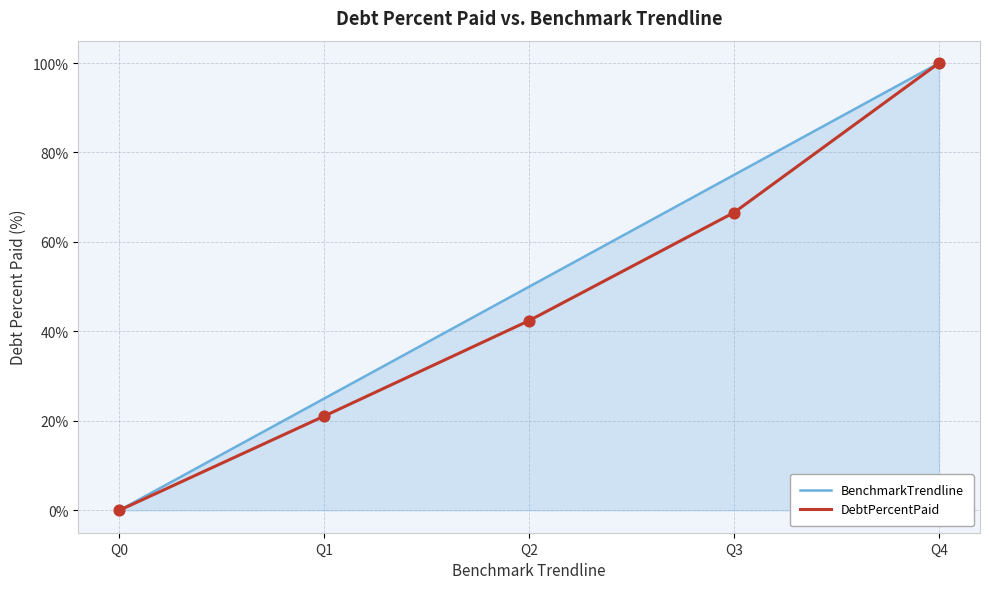

Between Q1 and Q3, which series saw the biggest shift?

BenchmarkTrendline